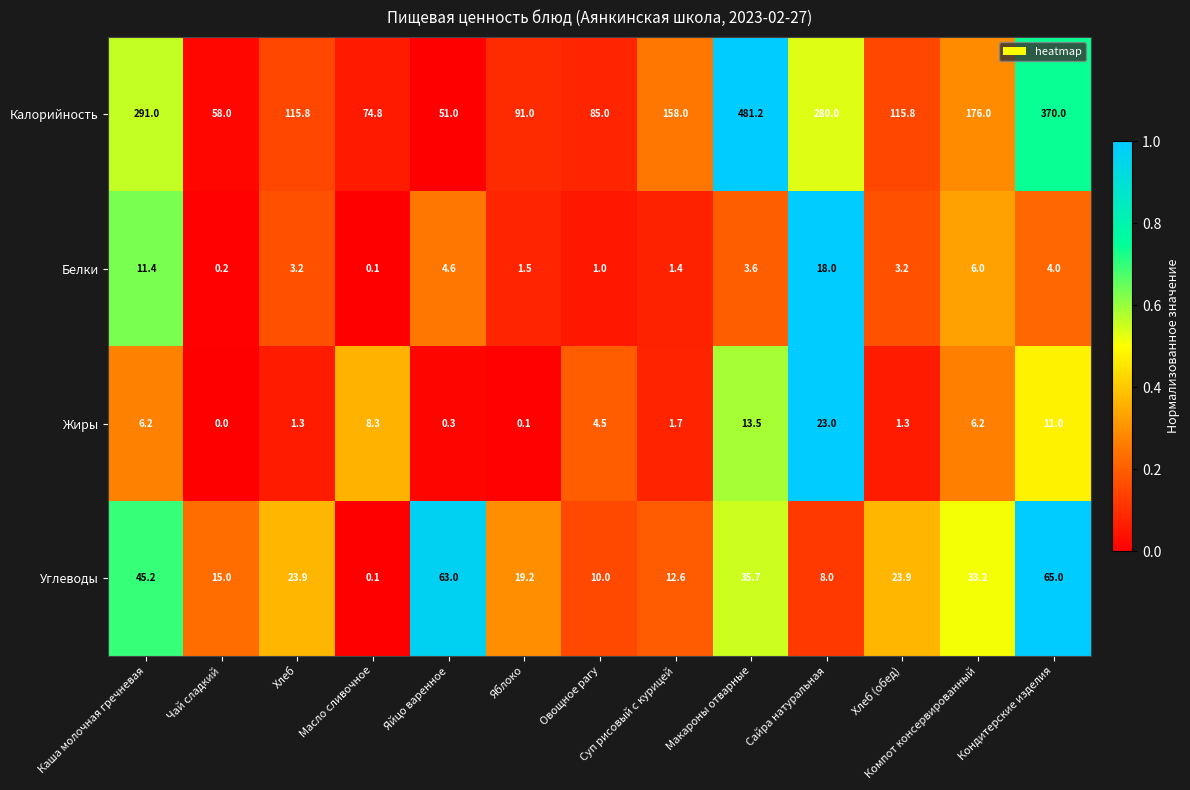

What is the sum of all Калорийность values?

2347.6